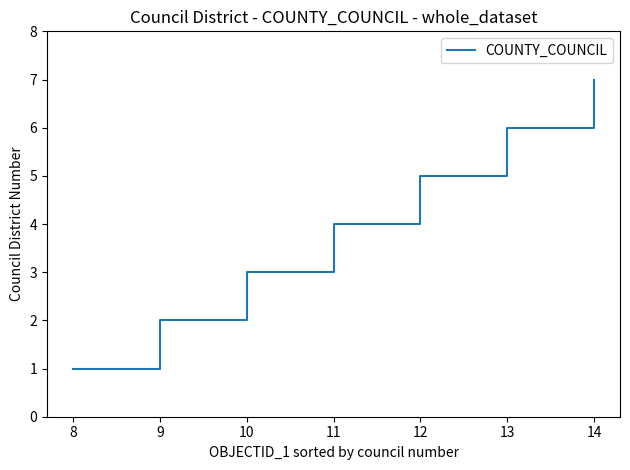

What is the sum of the values at 13 and 12?

11